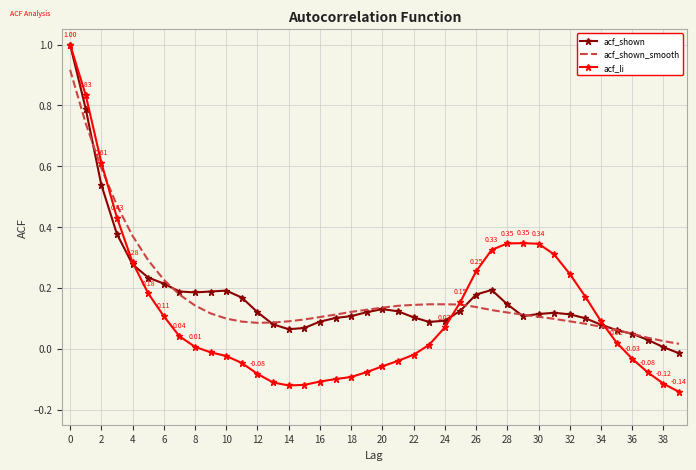

Which series has the widest spread of values?

acf_li